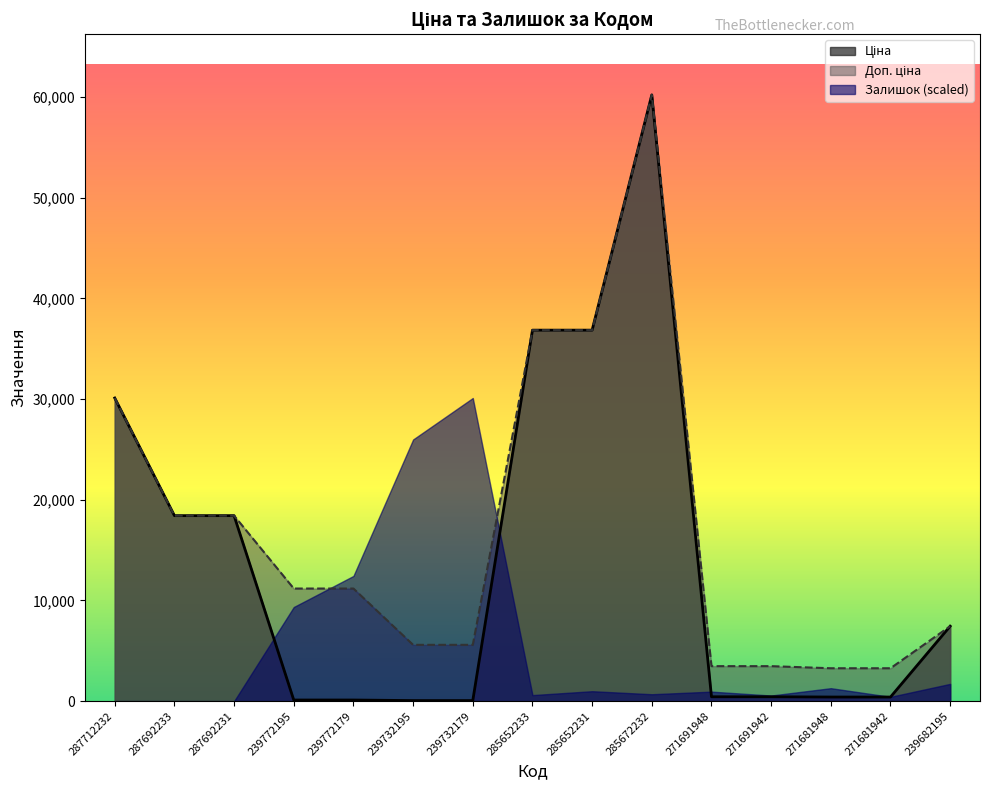

At which category is the sum across all series the highest?

285672232